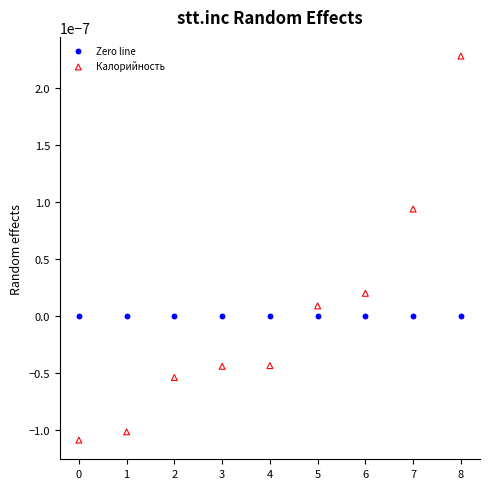

Which series contains the highest Y value?

Калорийность